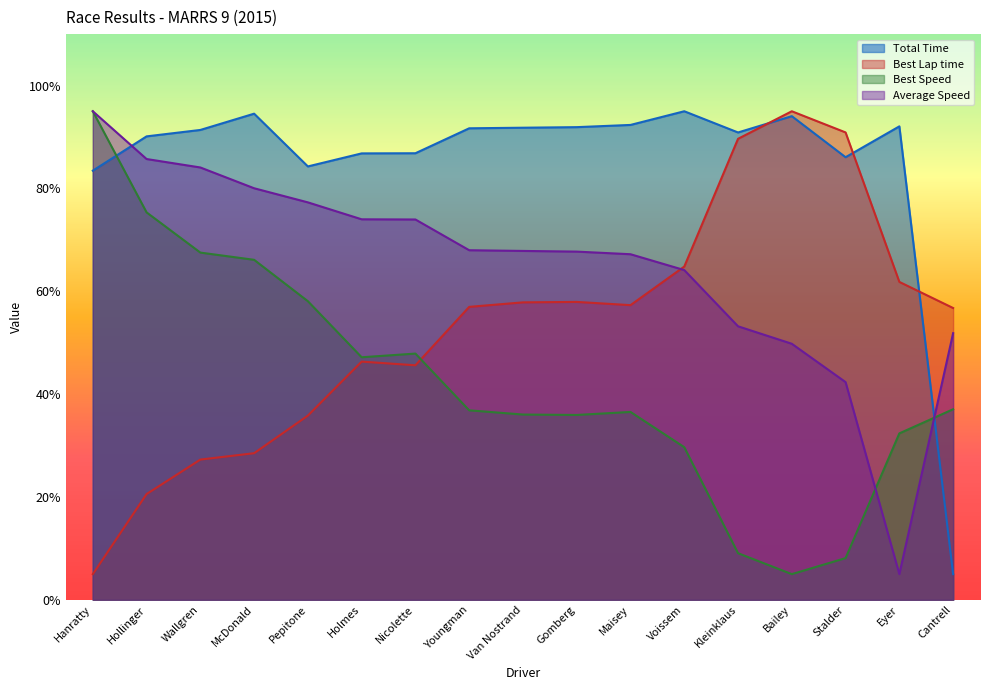

Which series has the largest total across all categories?

Total Time